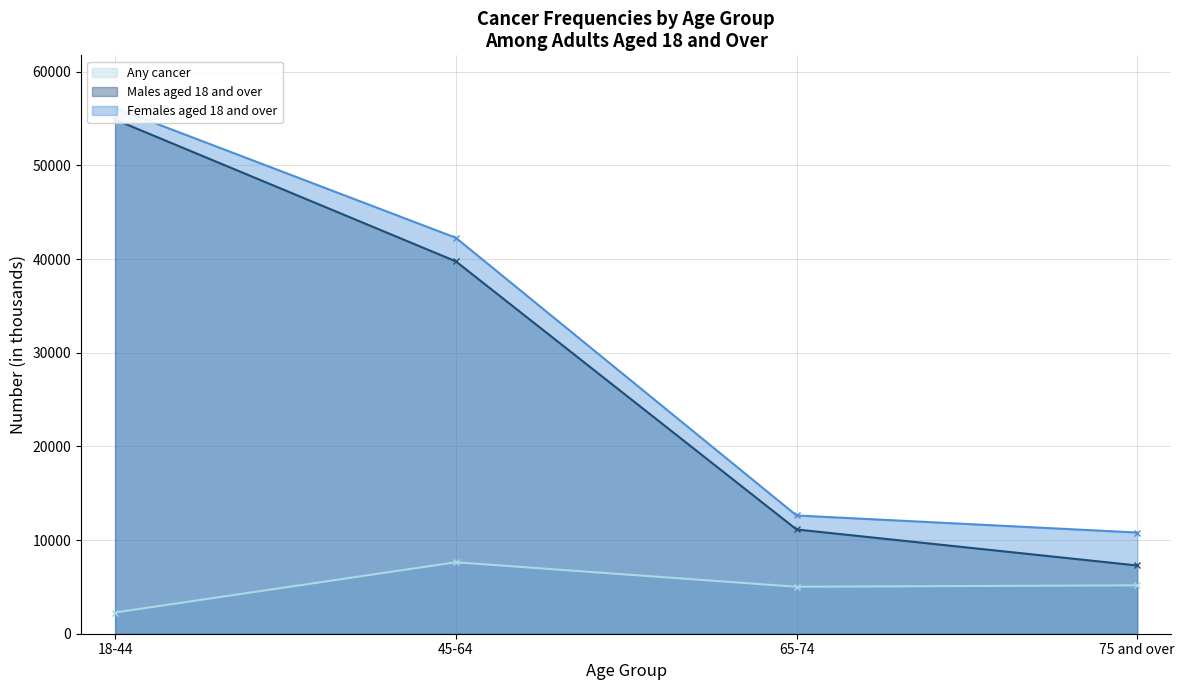

What are all the series names shown in the legend?

Any cancer, Males aged 18 and over, Females aged 18 and over